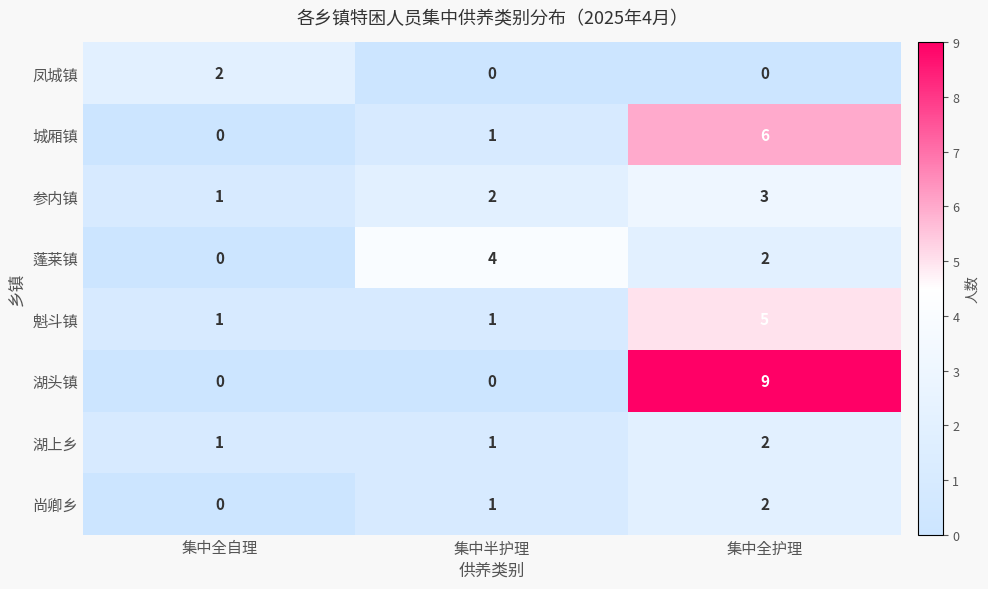

At which category is the sum across all series the highest?

集中全护理